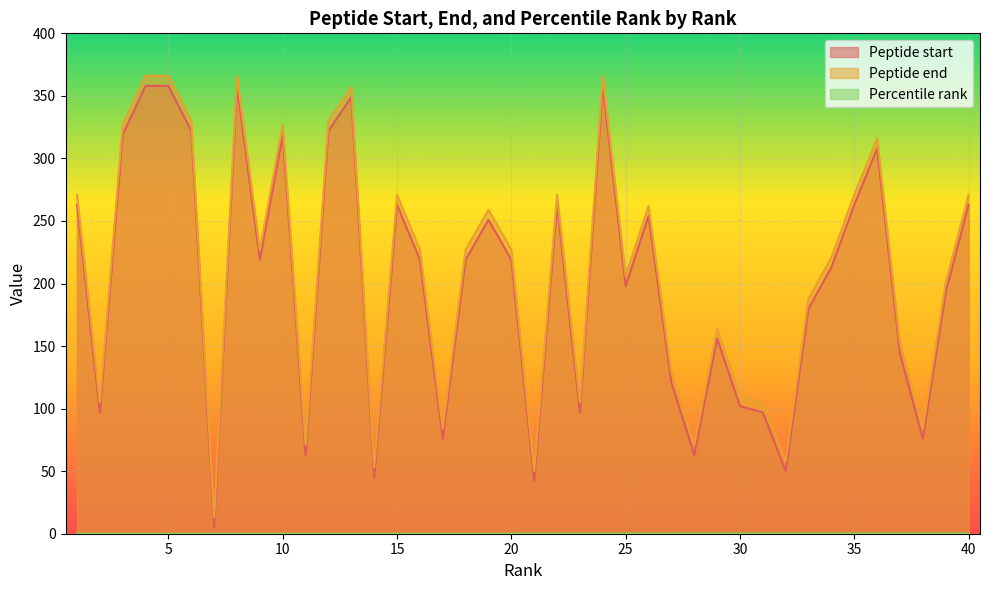

Reading left to right, what are all the values shown in this chart?

Peptide start: 1=263.0	2=97.0	3=319.0	4=358.0	5=358.0	6=322.0	7=5.0	8=358.0	9=219.0	10=319.0	11=63.0	12=322.0	13=349.0	14=45.0	15=263.0	16=219.0	17=76.0	18=219.0	19=251.0	20=219.0	21=42.0	22=263.0	23=97.0	24=358.0	25=198.0	26=254.0	27=121.0	28=63.0	29=156.0	30=102.0	31=97.0	32=50.0	33=180.0	34=213.0	35=263.0	36=308.0	37=144.0	38=76.0	39=193.0	40=263.0
Peptide end: 1=271.0	2=105.0	3=327.0	4=366.0	5=366.0	6=330.0	7=13.0	8=366.0	9=227.0	10=327.0	11=71.0	12=330.0	13=357.0	14=53.0	15=271.0	16=227.0	17=84.0	18=227.0	19=259.0	20=227.0	21=50.0	22=271.0	23=105.0	24=366.0	25=206.0	26=262.0	27=129.0	28=71.0	29=164.0	30=110.0	31=105.0	32=58.0	33=188.0	34=221.0	35=271.0	36=316.0	37=152.0	38=84.0	39=201.0	40=271.0
Percentile rank: 1=0.0	2=0.0	3=0.0	4=0.0	5=0.0	6=0.0	7=0.0	8=0.0	9=0.0	10=0.0	11=0.0	12=0.0	13=0.0	14=0.0	15=0.0	16=0.0	17=0.0	18=0.0	19=0.0	20=0.0	21=0.1	22=0.1	23=0.1	24=0.1	25=0.1	26=0.1	27=0.1	28=0.1	29=0.1	30=0.1	31=0.1	32=0.1	33=0.1	34=0.1	35=0.1	36=0.1	37=0.1	38=0.1	39=0.1	40=0.1